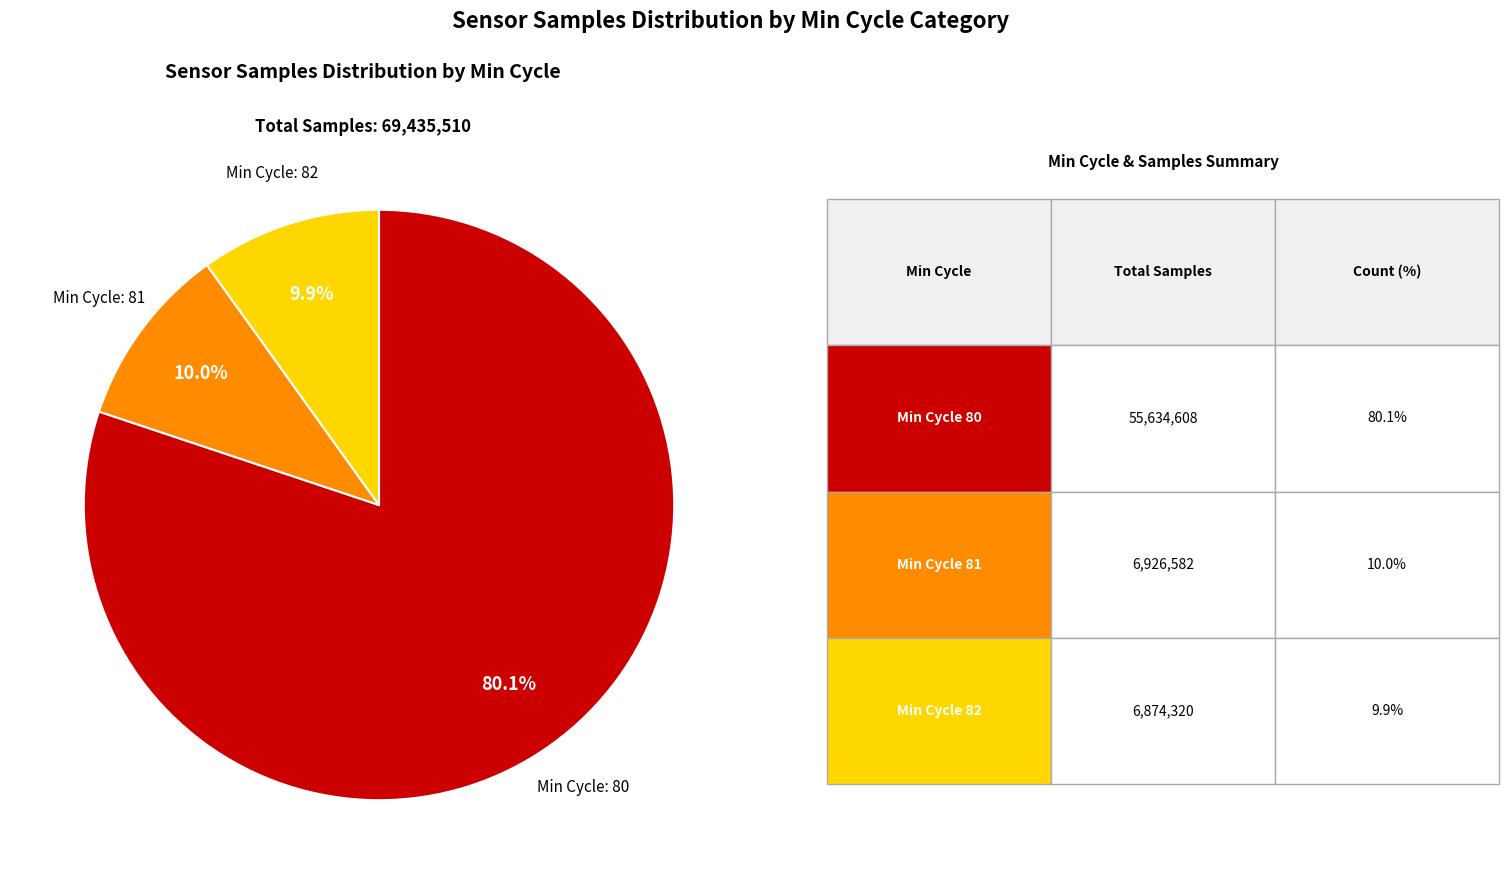

Is there a majority slice in this chart?

Yes